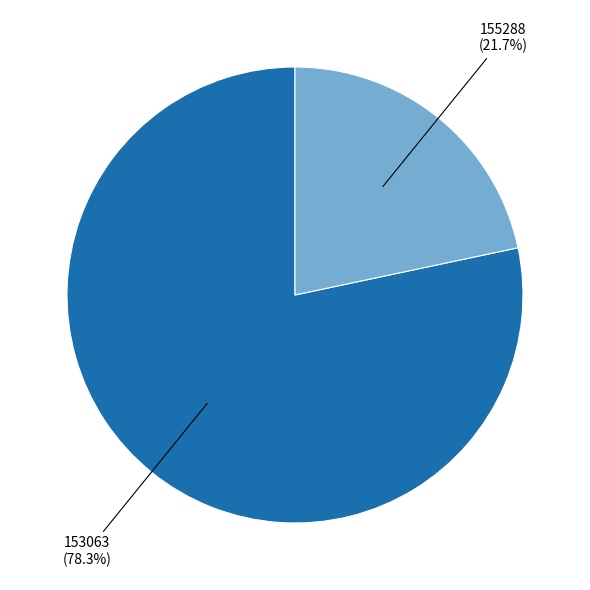

Which category accounts for the majority?

153063